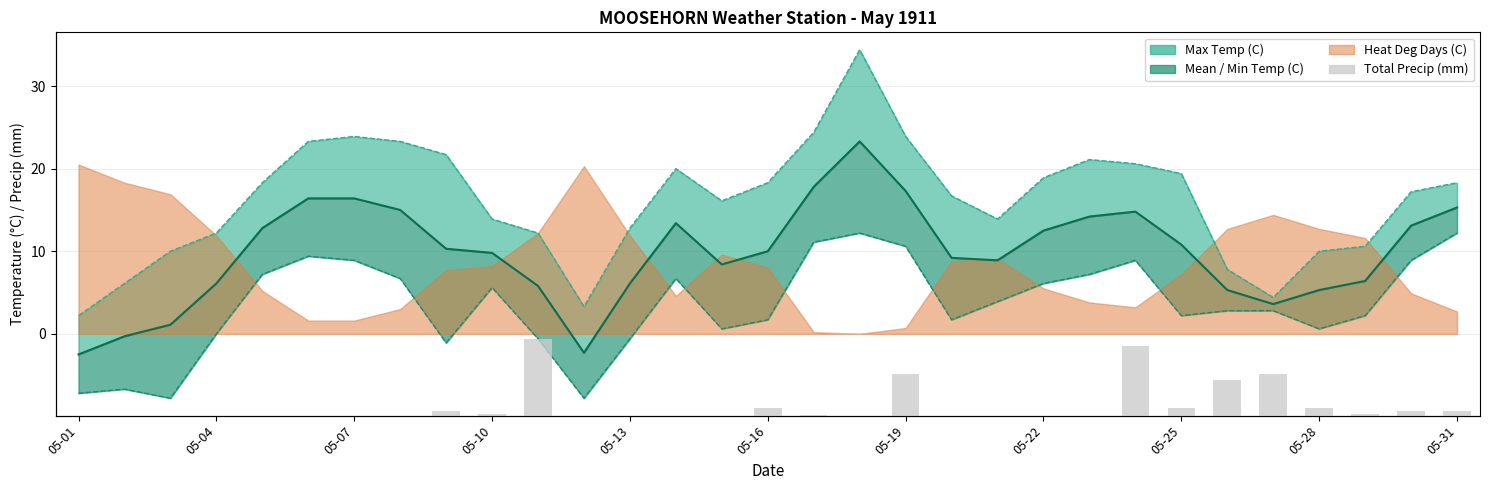

Are the bars horizontal?

No